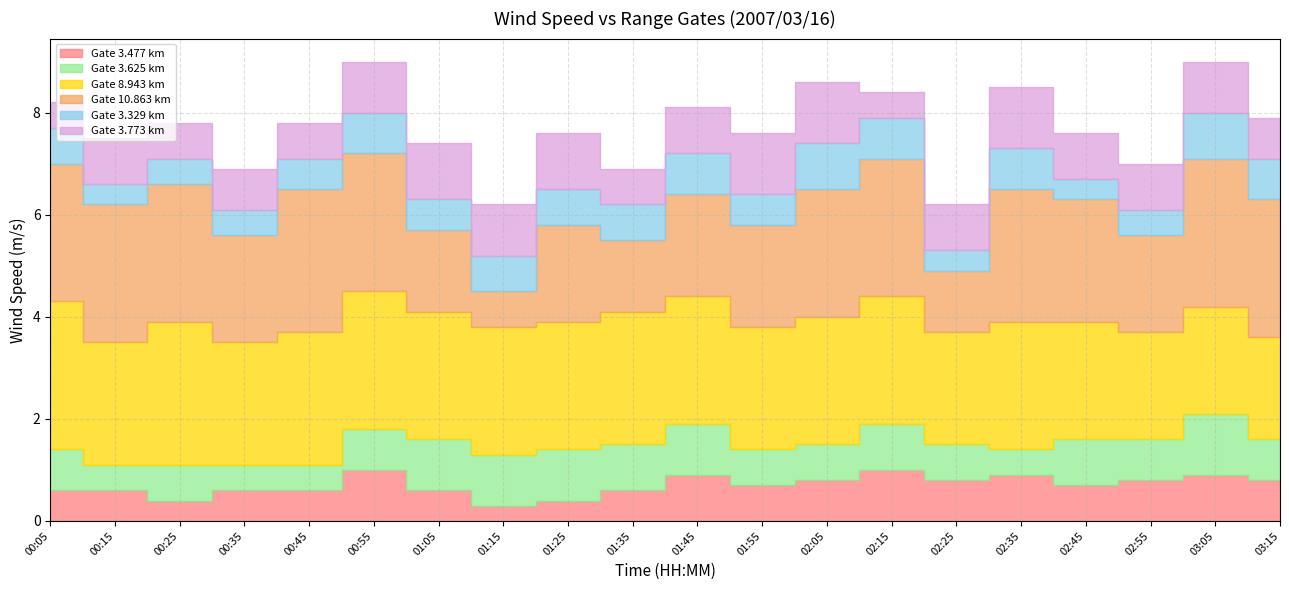

At 02:55, list the series in order from smallest to largest.

3.329, 3.477, 3.625, 3.773, 10.863, 8.943